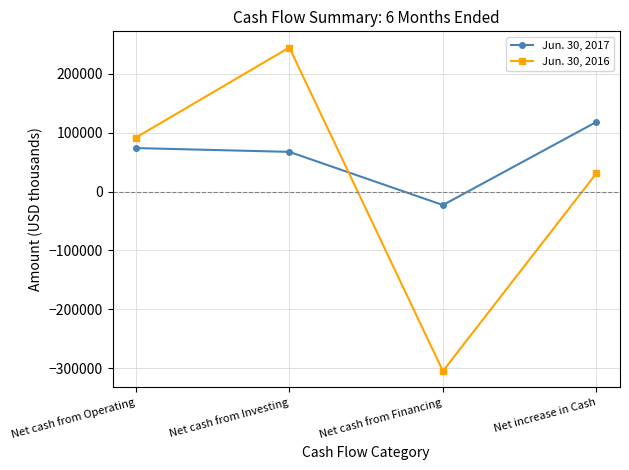

True or false: Jun. 30, 2016 and Jun. 30, 2017 intersect in this chart.

True